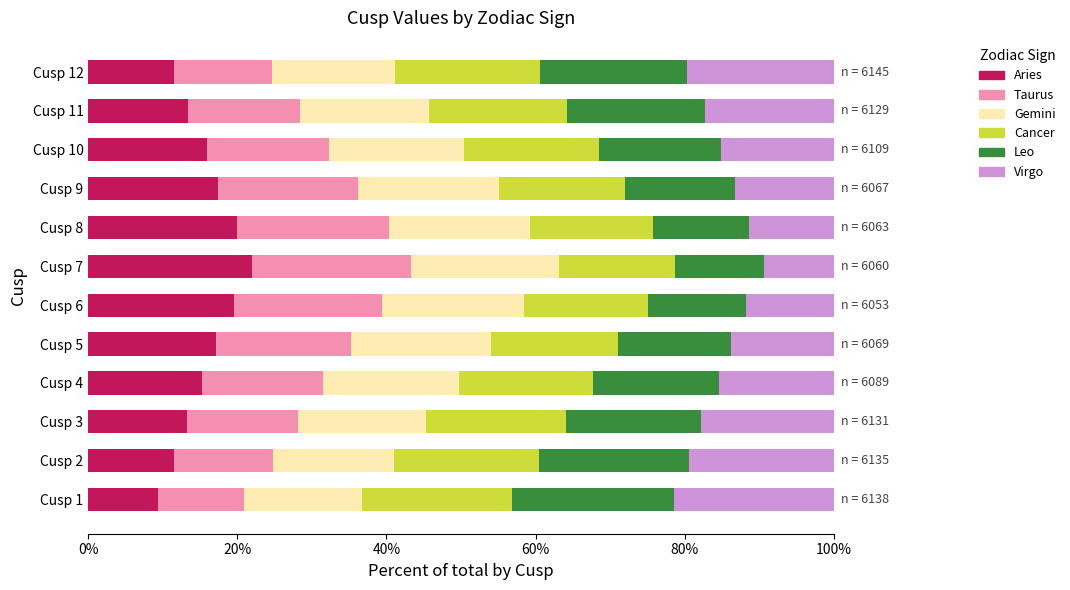

What is the difference between the Aries values at Cusp 3 and Cusp 5?

3.9